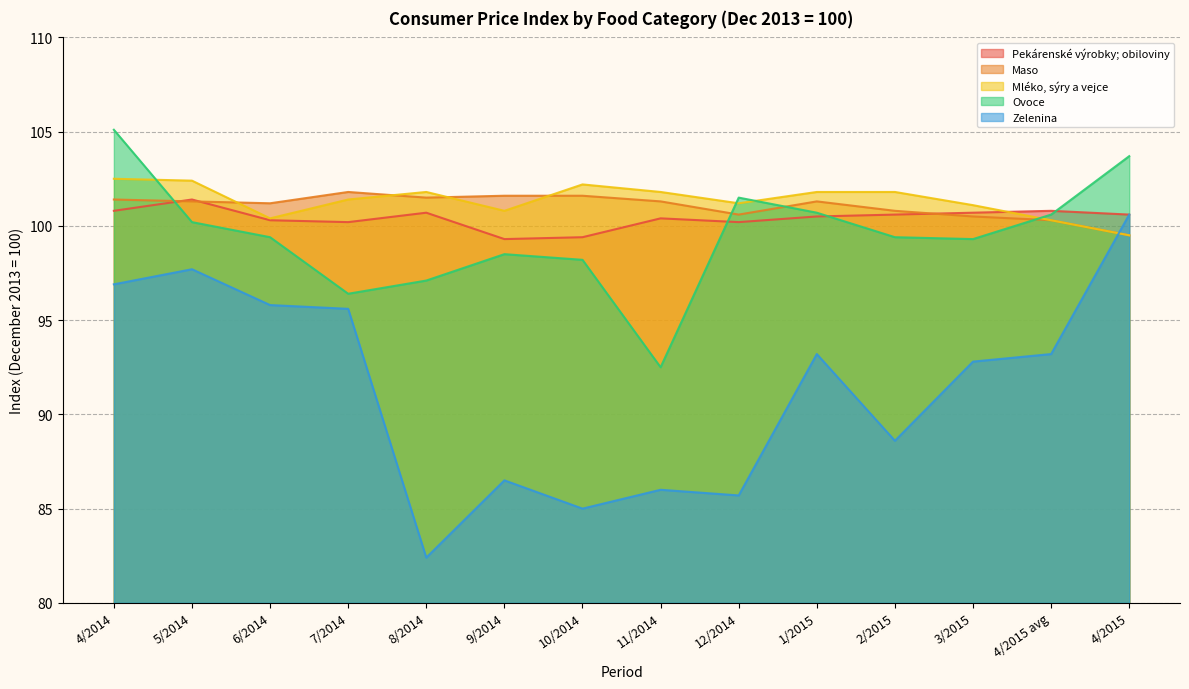

Reading right to left, extract all data points from this chart.

Pekárenské výrobky; obiloviny: 100.6	100.8	100.7	100.6	100.5	100.2	100.4	99.4	99.3	100.7	100.2	100.3	101.4	100.8
Maso: 99.5	100.3	100.5	100.8	101.3	100.6	101.3	101.6	101.6	101.5	101.8	101.2	101.3	101.4
Mléko, sýry a vejce: 99.5	100.3	101.1	101.8	101.8	101.2	101.8	102.2	100.8	101.8	101.4	100.4	102.4	102.5
Ovoce: 103.7	100.6	99.3	99.4	100.7	101.5	92.5	98.2	98.5	97.1	96.4	99.4	100.2	105.1
Zelenina: 100.6	93.2	92.8	88.6	93.2	85.7	86.0	85.0	86.5	82.4	95.6	95.8	97.7	96.9